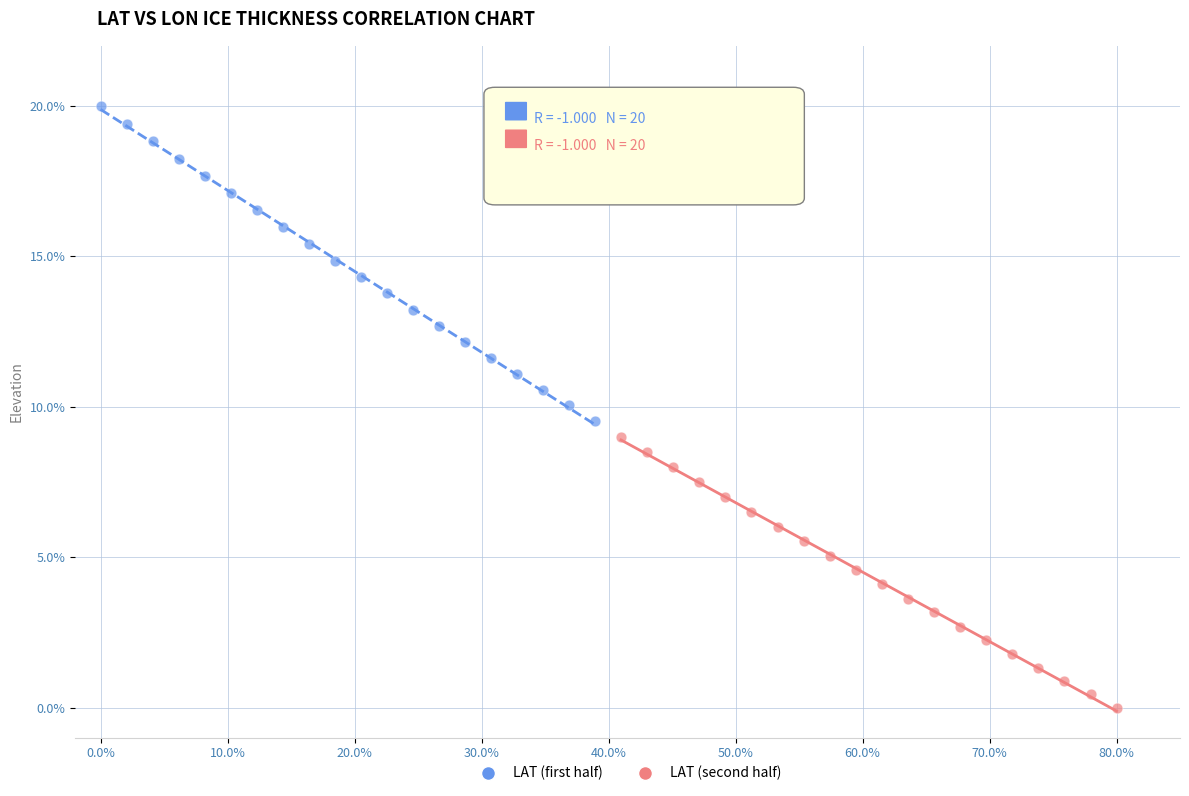

What are all the series names shown in the legend?

LAT (first half), LAT (second half)